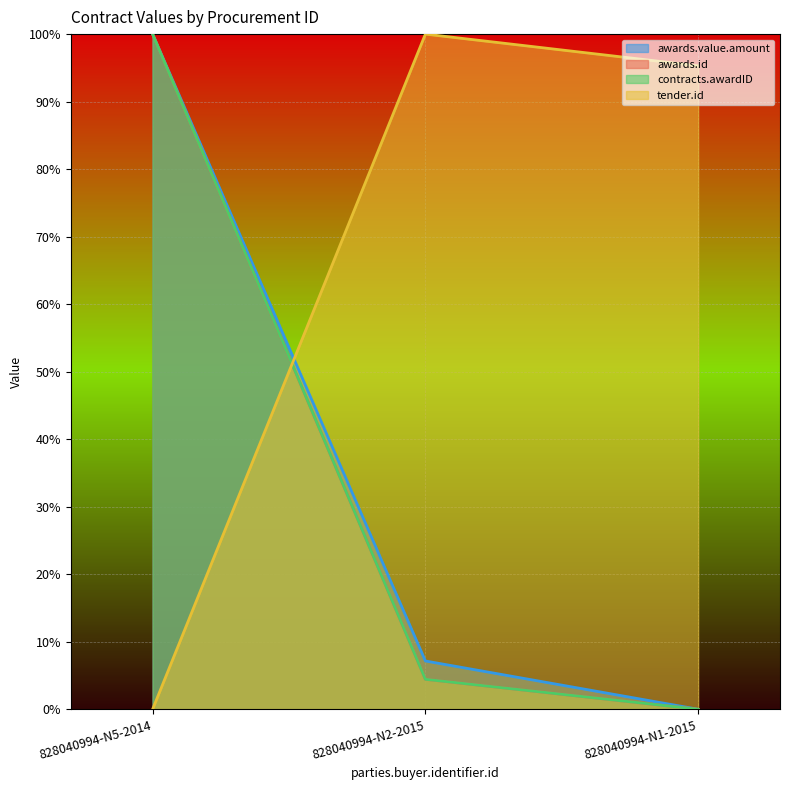

Reading left to right, what are all the values shown in this chart?

awards.value.amount: 828040994-N5-2014=100.0	828040994-N2-2015=7.2	828040994-N1-2015=0.0
awards.id: 828040994-N5-2014=100.0	828040994-N2-2015=4.4	828040994-N1-2015=0.0
contracts.awardID: 828040994-N5-2014=100.0	828040994-N2-2015=4.4	828040994-N1-2015=0.0
tender.id: 828040994-N5-2014=0.0	828040994-N2-2015=100.0	828040994-N1-2015=95.3